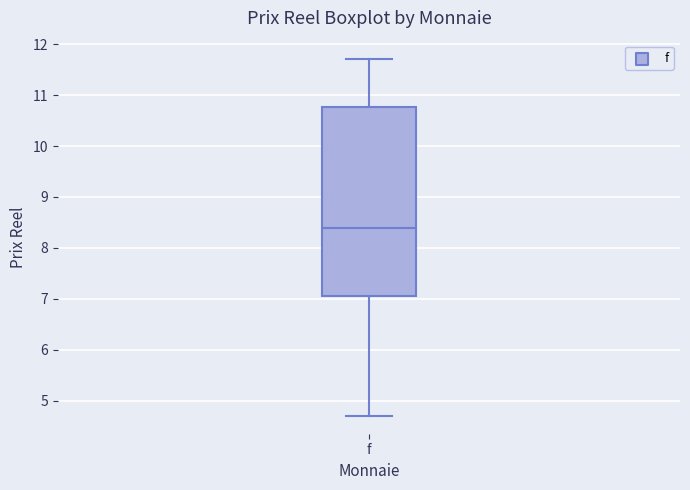

Transcribe this box plot: give where the median line is, the range the box spans, and where the two whiskers end, as read against the y-axis. The values are not printed on the chart, so give them approximately, as read against the axis.

median 8.4, box 7.1 to 10.8, whiskers 4.7 to 11.7